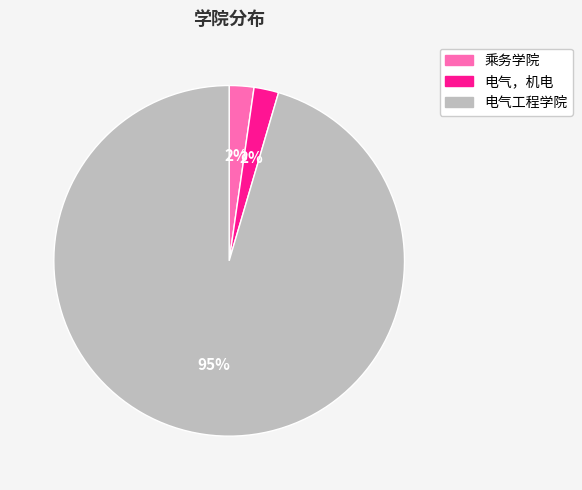

Is it true that 乘务学院 is 2% of the pie?

True